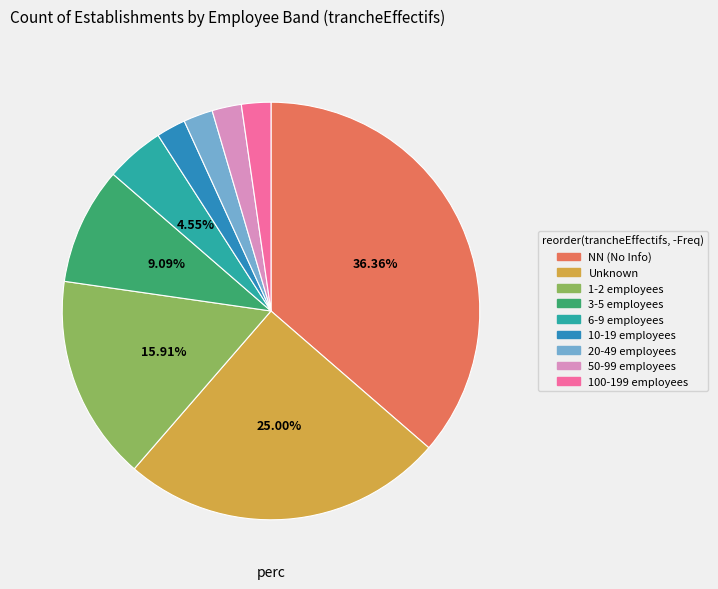

Is there a majority slice in this chart?

No